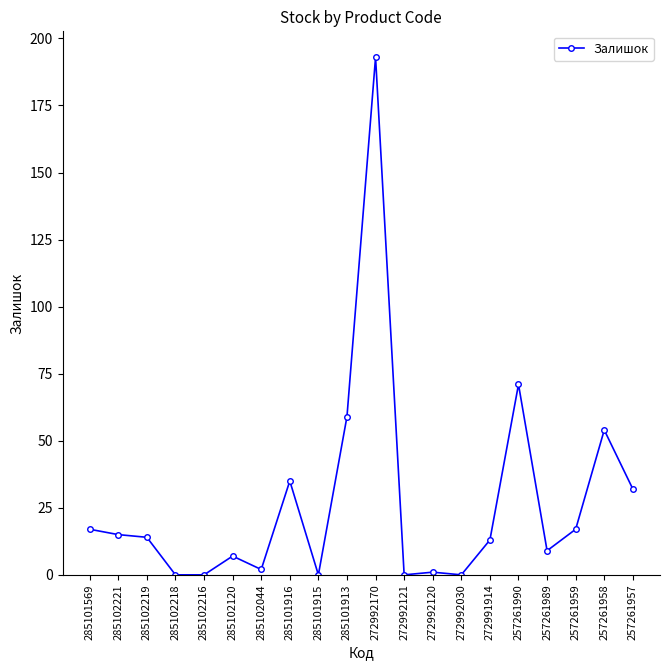

Where is the data nearest to the value 96?

257261990